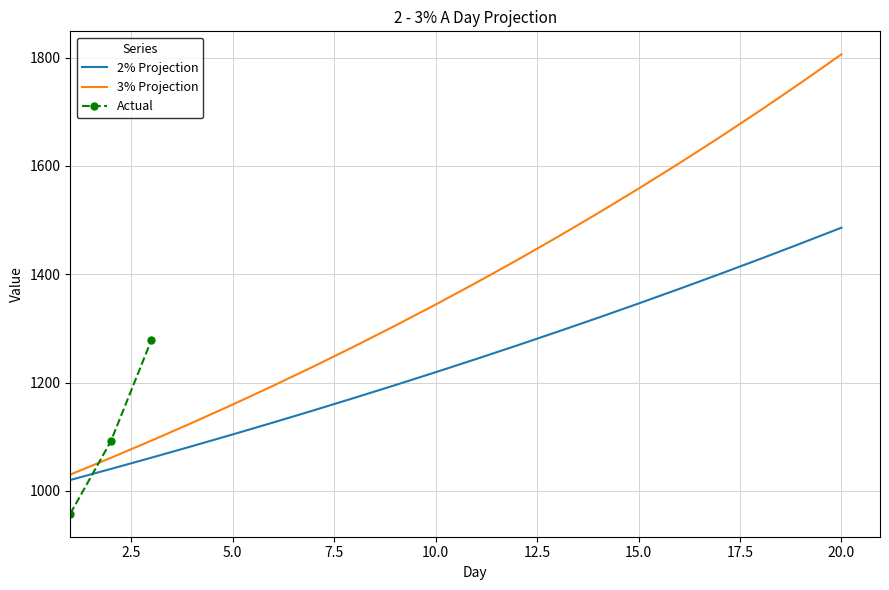

True or false: 3% Projection has more than 2 points higher than both neighbors.

False